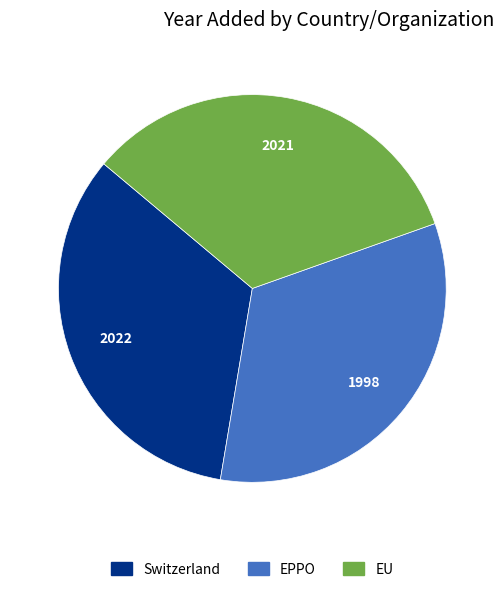

True or false: Switzerland accounts for 33% of the total.

True